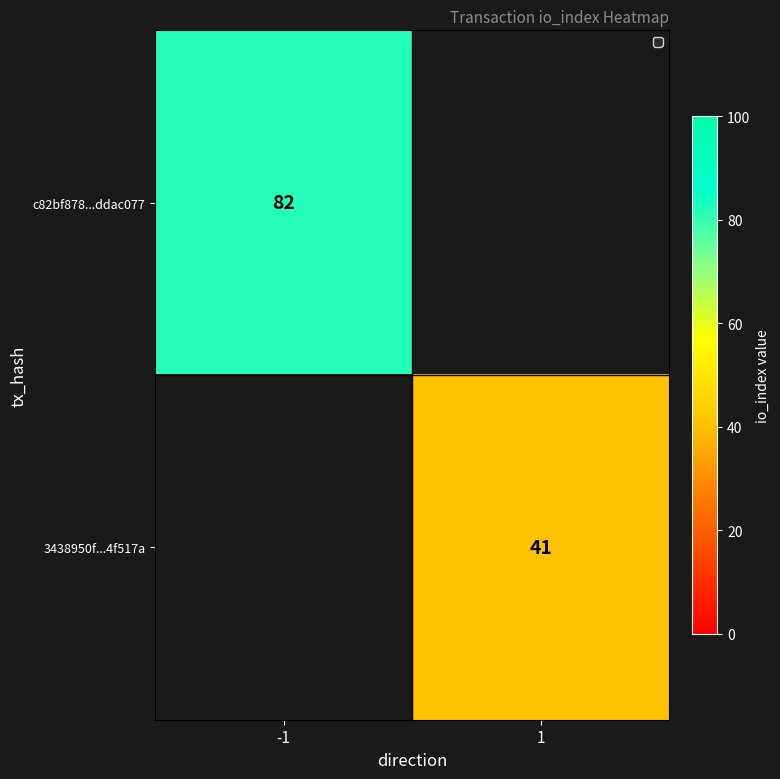

True or false: 3438950f...4f517a has a value of 41 at 1.

True